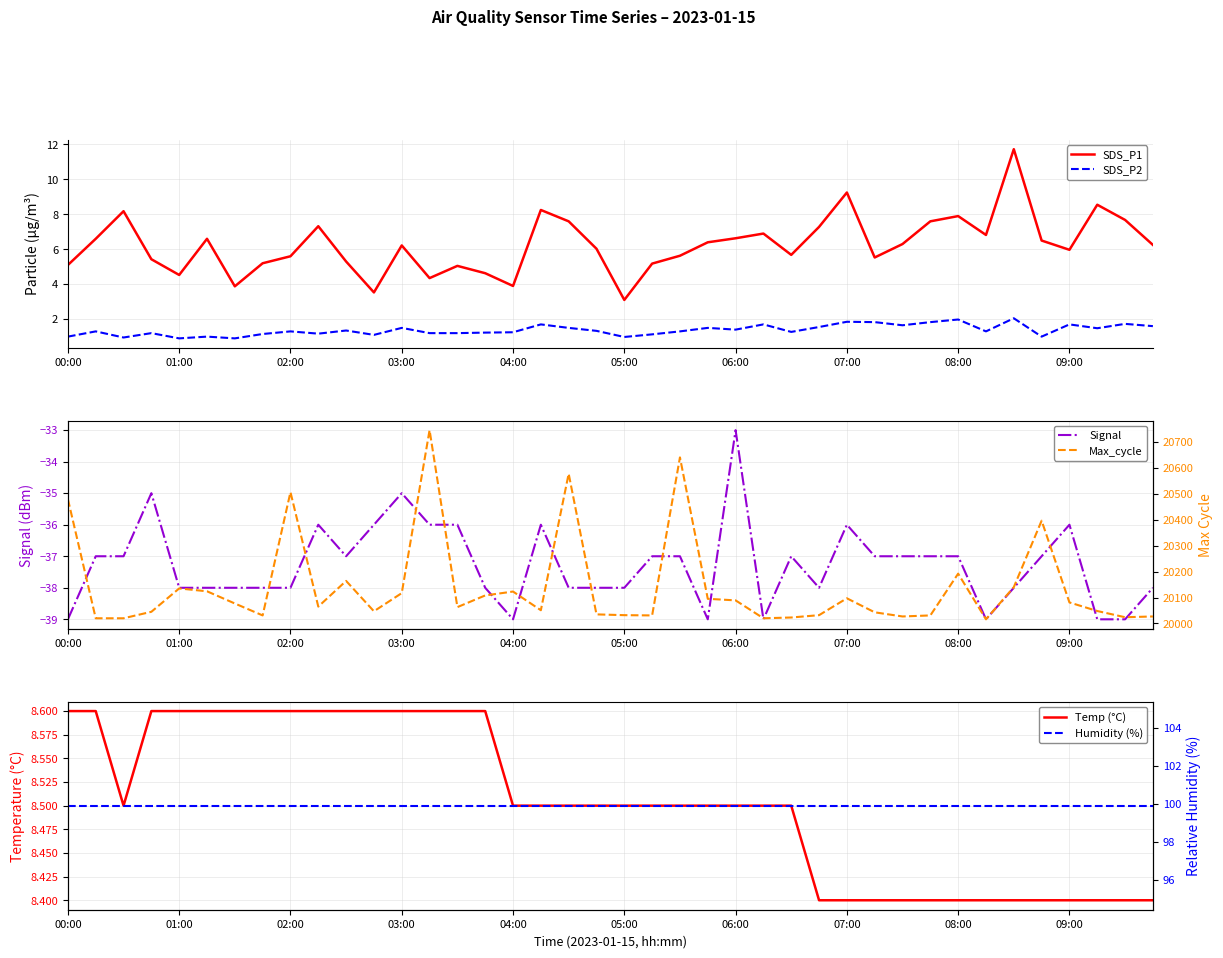

What value does the SDS_P2 series have at 19?

1.3